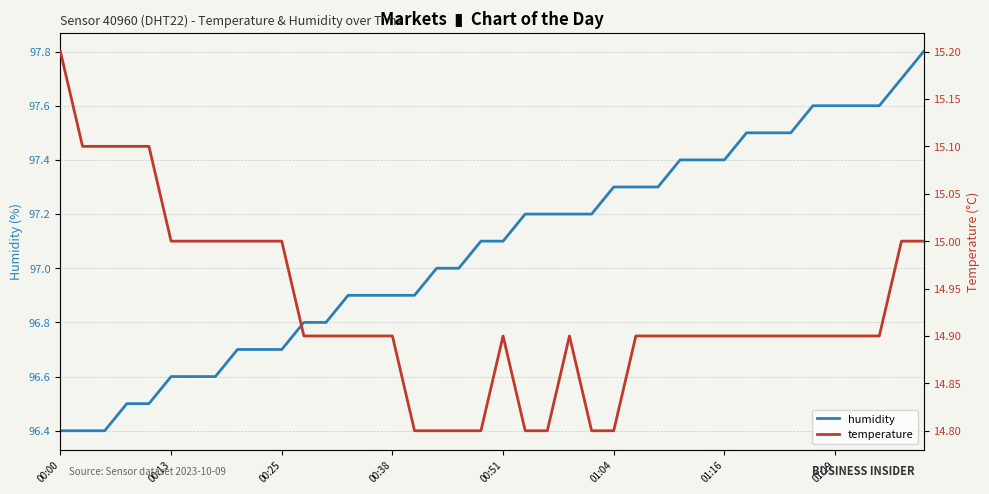

True or false: temperature and humidity cross at least once.

False